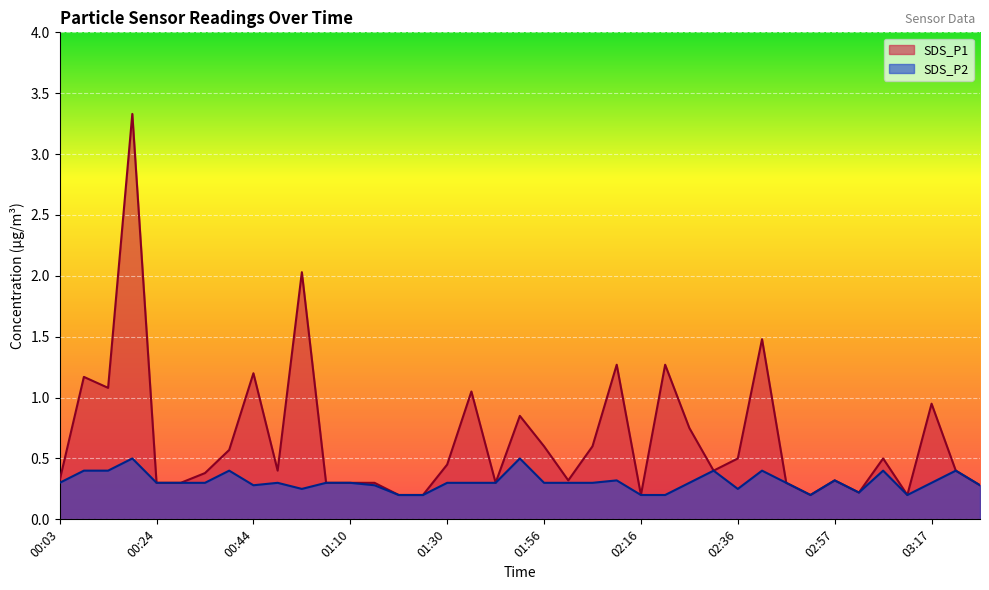

What is the average value of the SDS_P2 series?

0.3